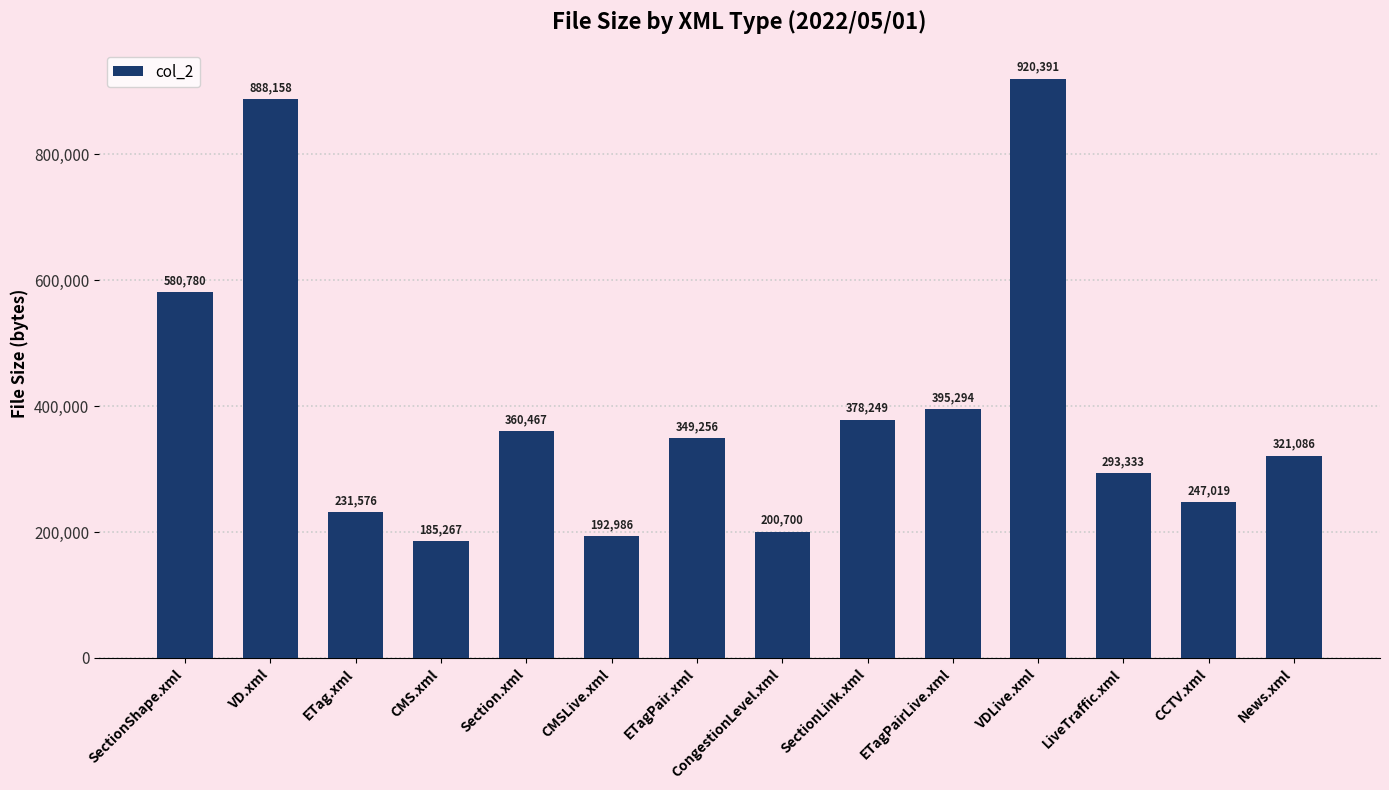

Rank the categories by value from lowest to highest.

CMS.xml, CMSLive.xml, CongestionLevel.xml, ETag.xml, CCTV.xml, LiveTraffic.xml, News.xml, ETagPair.xml, Section.xml, SectionLink.xml, ETagPairLive.xml, SectionShape.xml, VD.xml, VDLive.xml